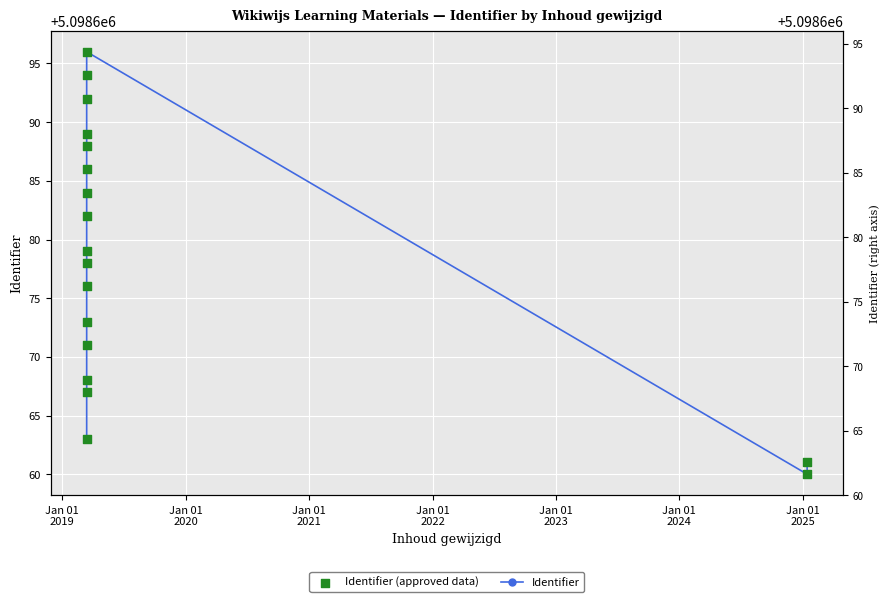

Which series contains the highest Y value?

Identifier